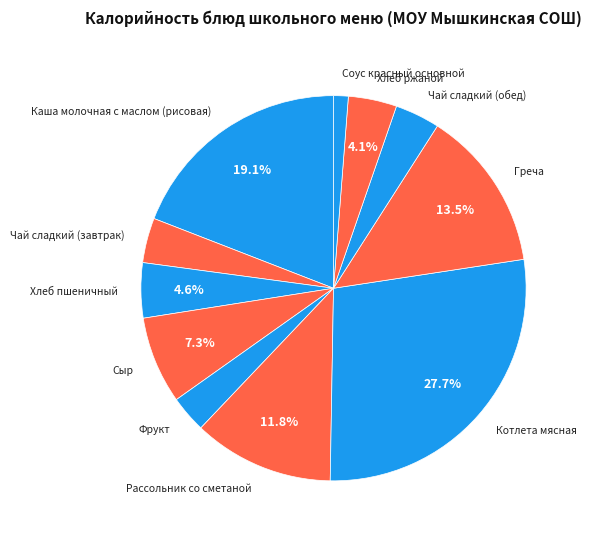

Which slice is the smallest?

Соус красный основной